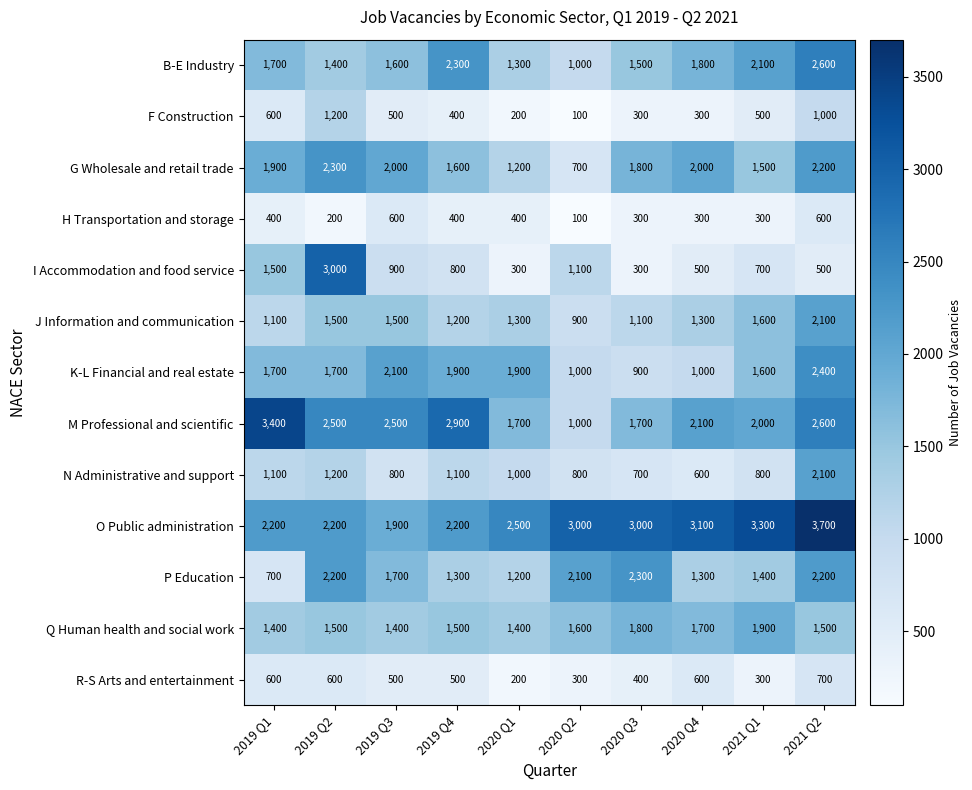

Is the value of R-S Arts and entertainment at 2019 Q1 greater than the value of J Information and communication at 2021 Q1?

No